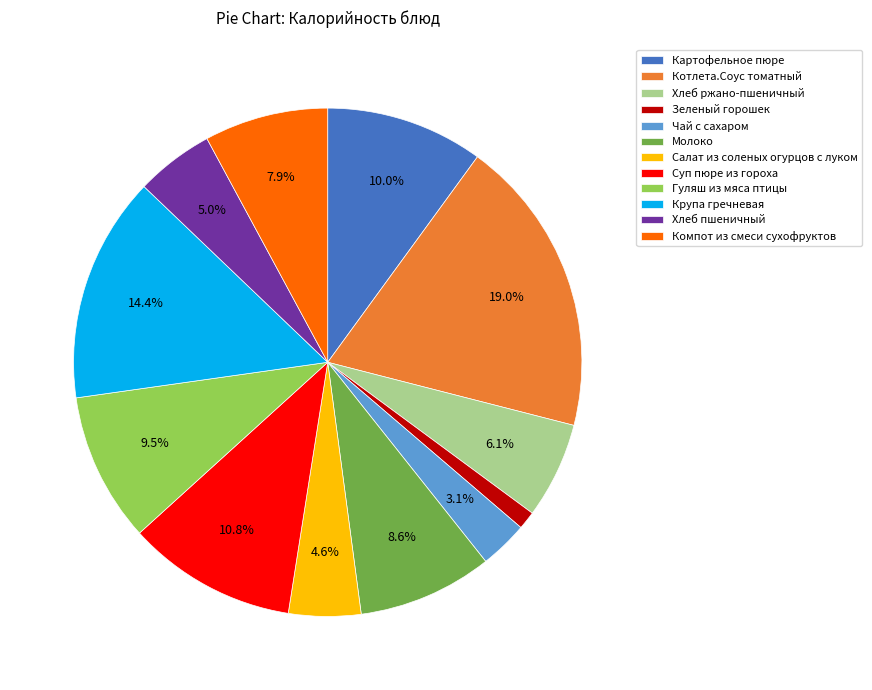

What is the smallest slice in the pie chart?

Зеленый горошек